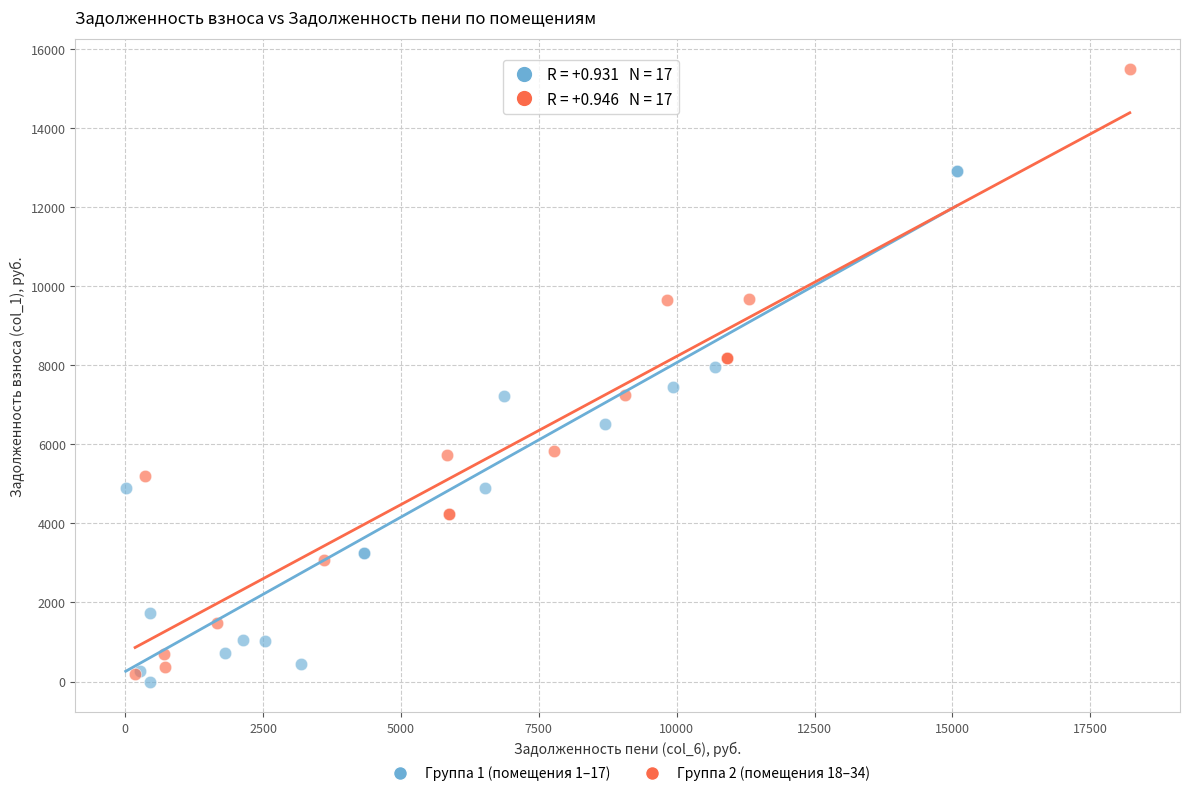

Which series has the widest spread of Y values?

Группа 2 (помещения 18–34)